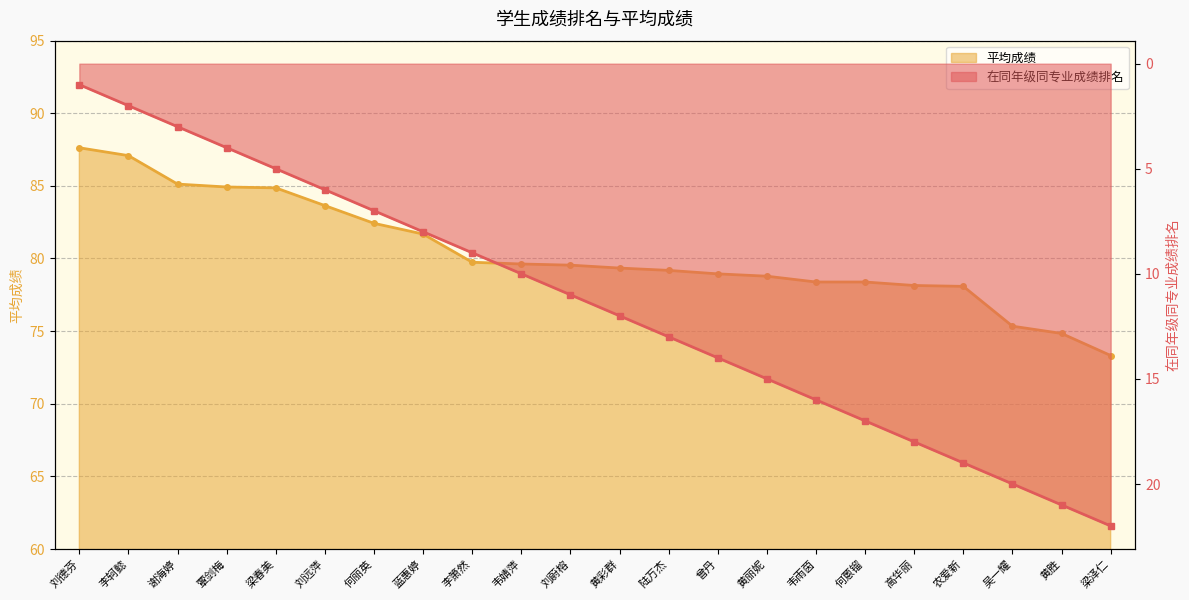

What is the total value across all series at 韦婧萍?

89.6